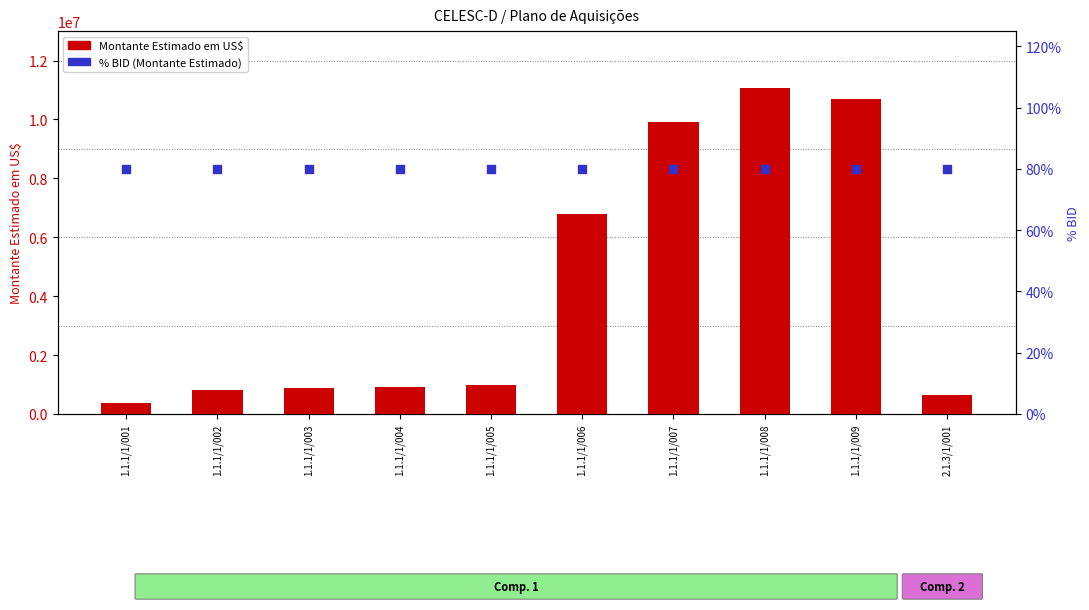

Which series contains the lowest Y value?

% BID (Montante Estimado)